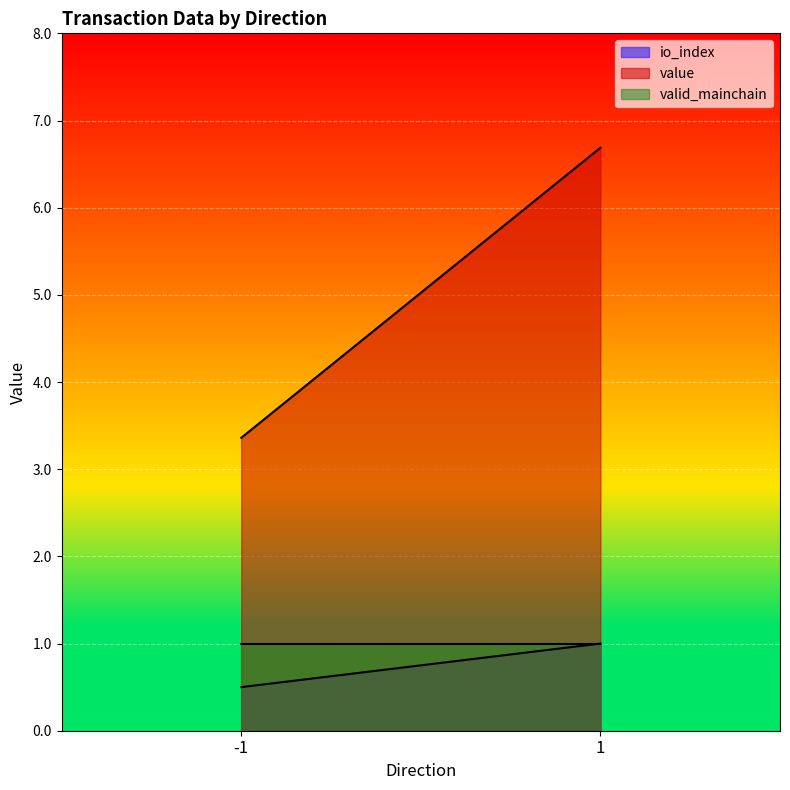

How many lines are shown in the chart?

3